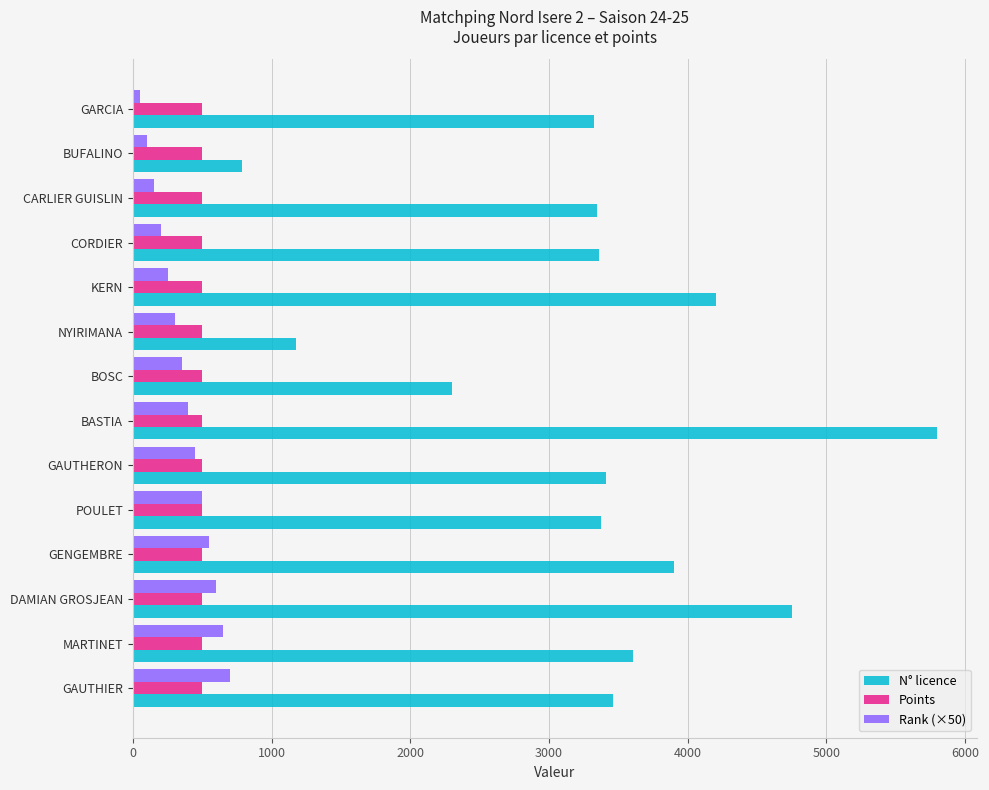

Is the value of Rank (×50) at NYIRIMANA greater than the value of Points at GARCIA?

No